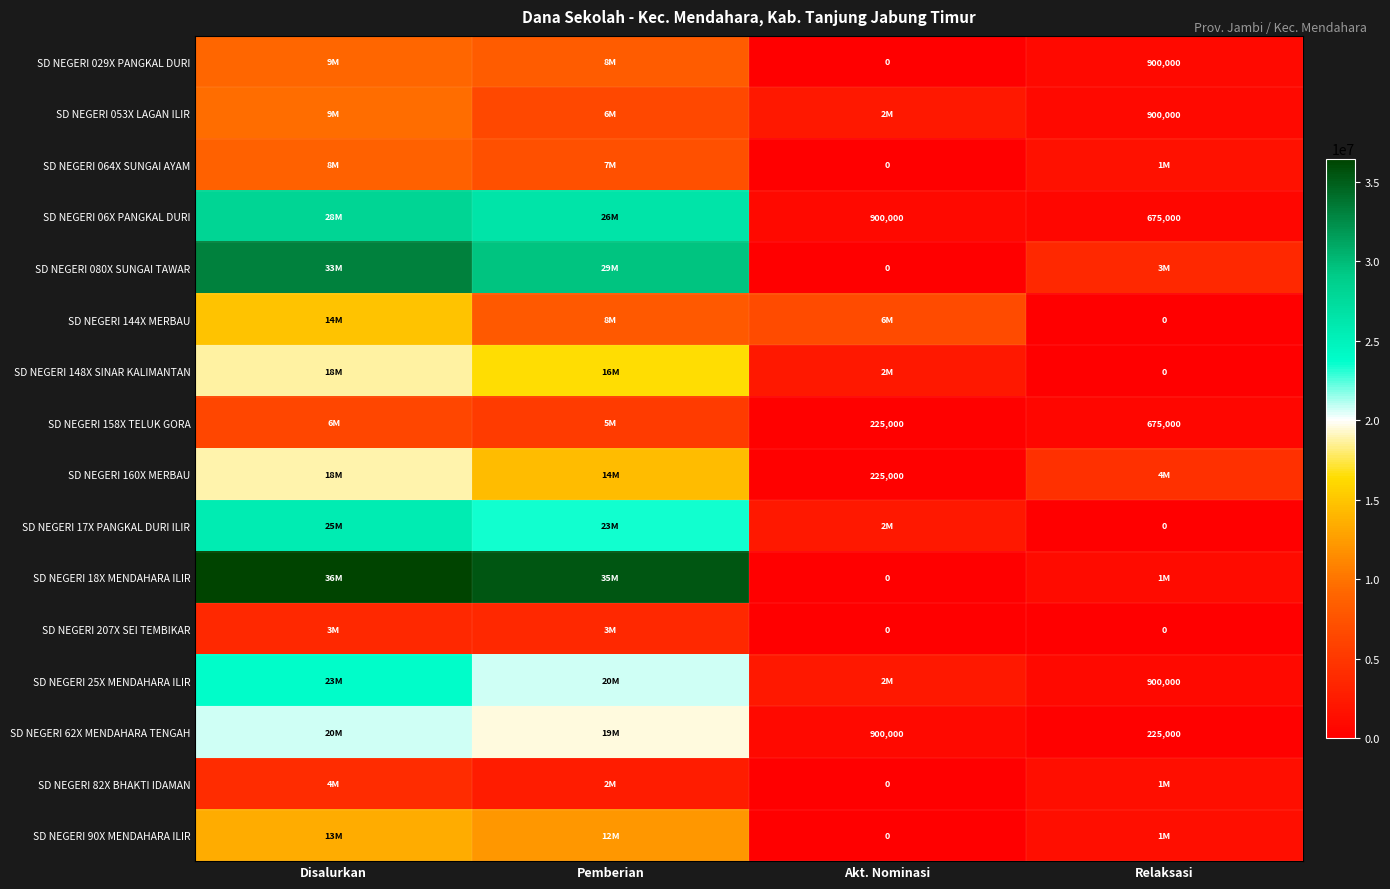

True or false: SD NEGERI 029X PANGKAL DURI has a value of 900000 at Relaksasi.

True